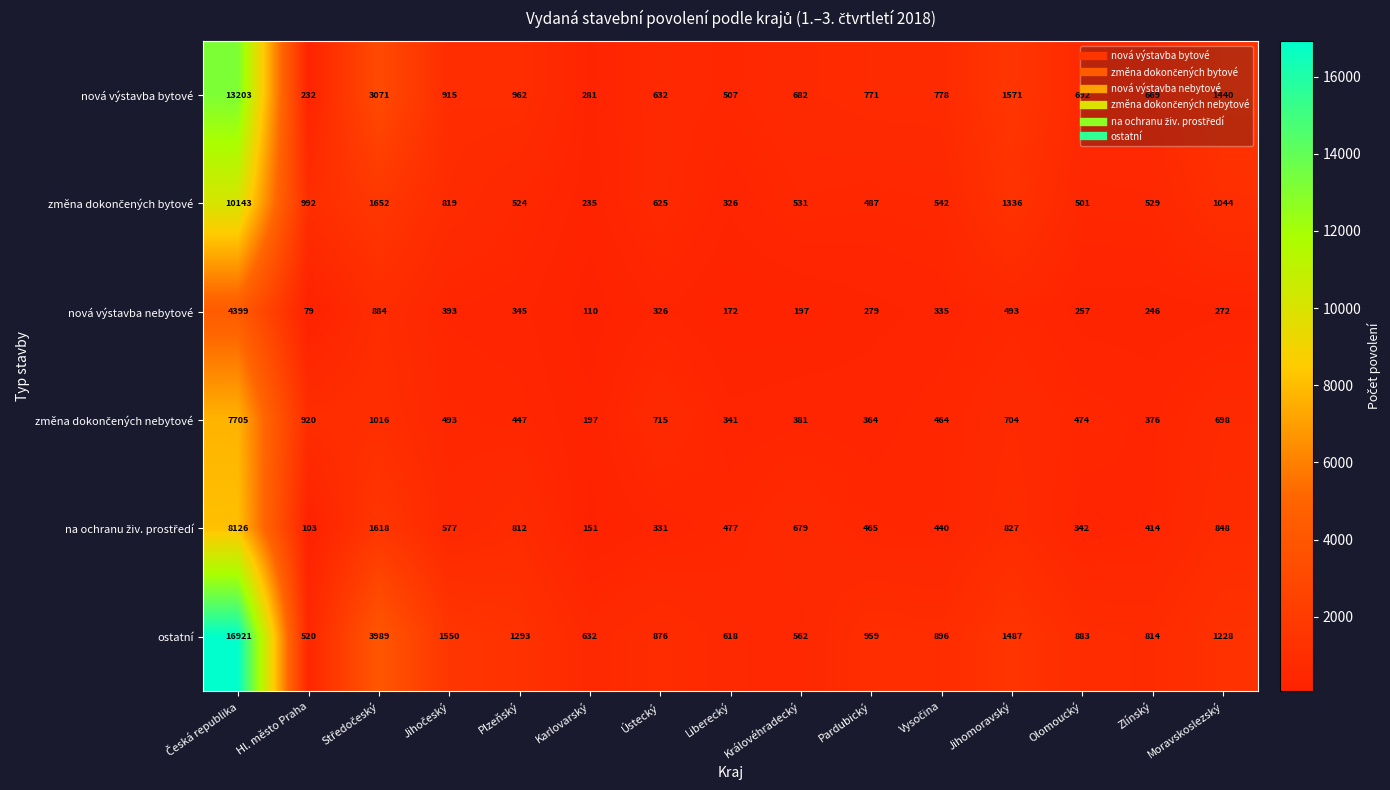

What is the greatest value displayed?

16921